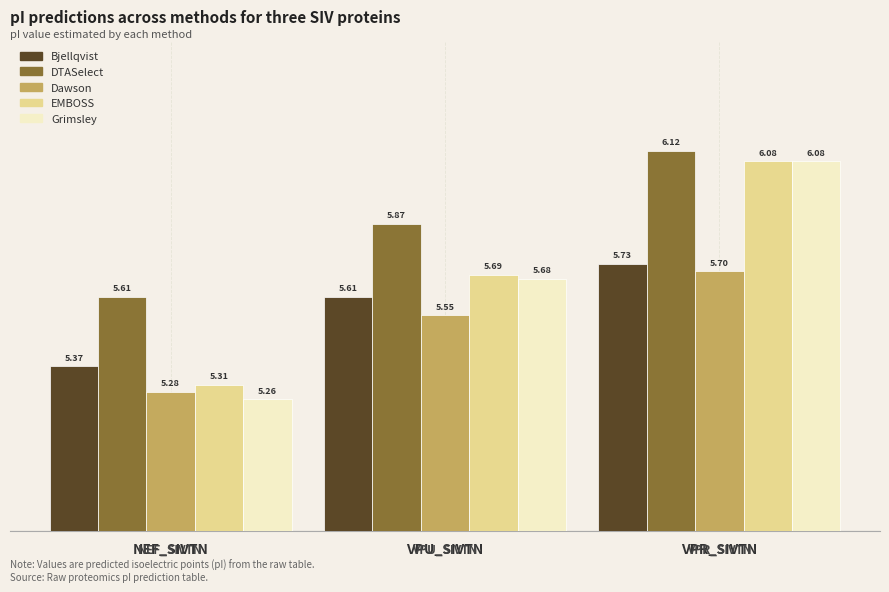

Where is DTASelect nearest to the value 5?

NEF_SIVTN